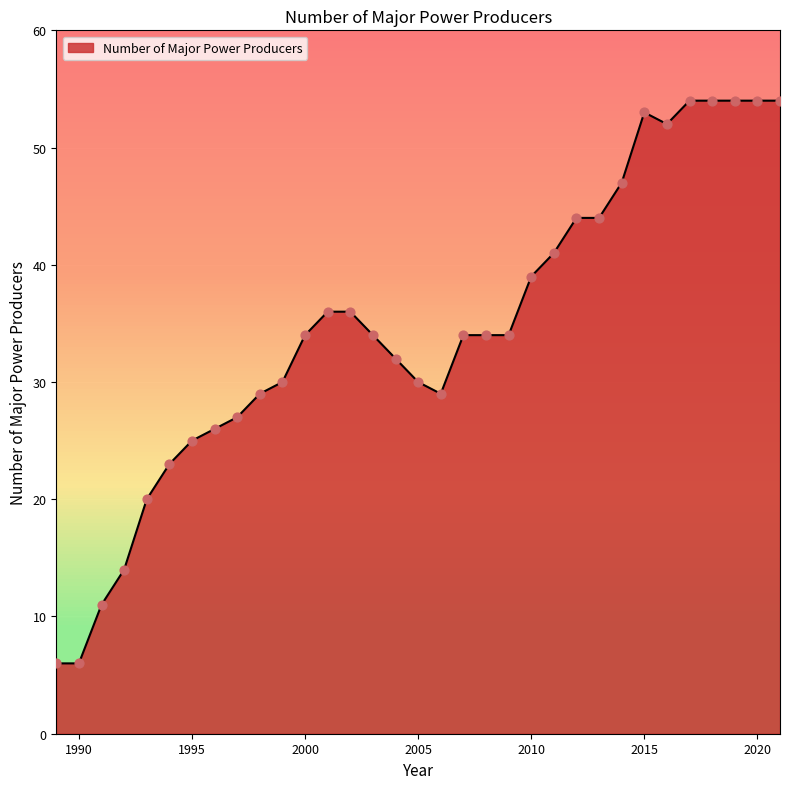

What is the minimum value shown in the chart?

6